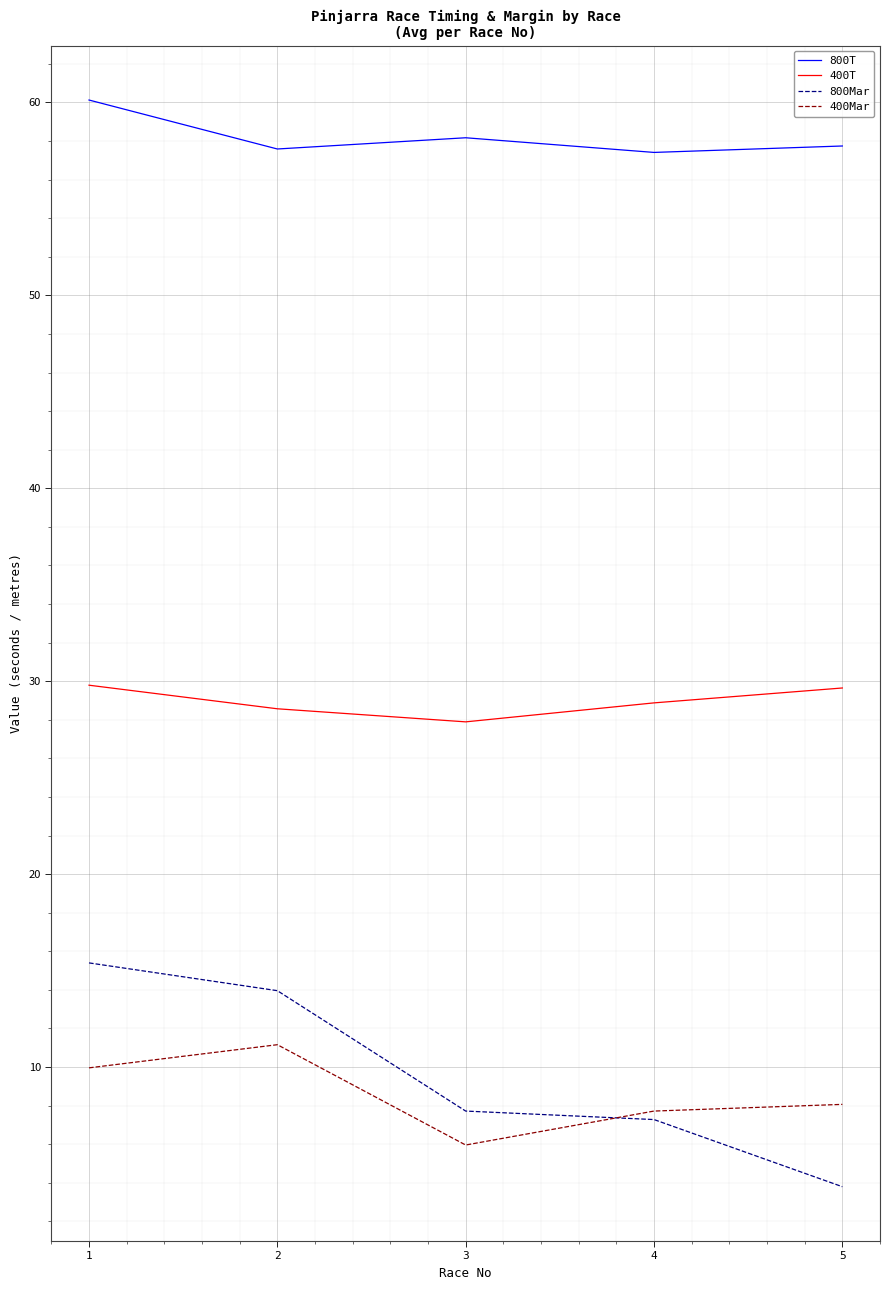

What are all the series names shown in the legend?

800T, 400T, 800Mar, 400Mar